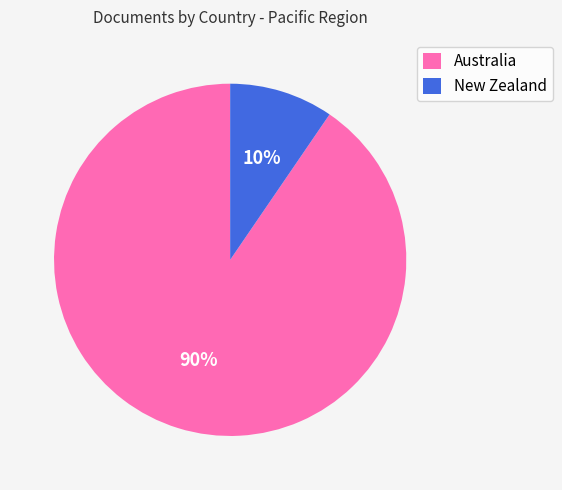

Count the number of slices in the pie.

2